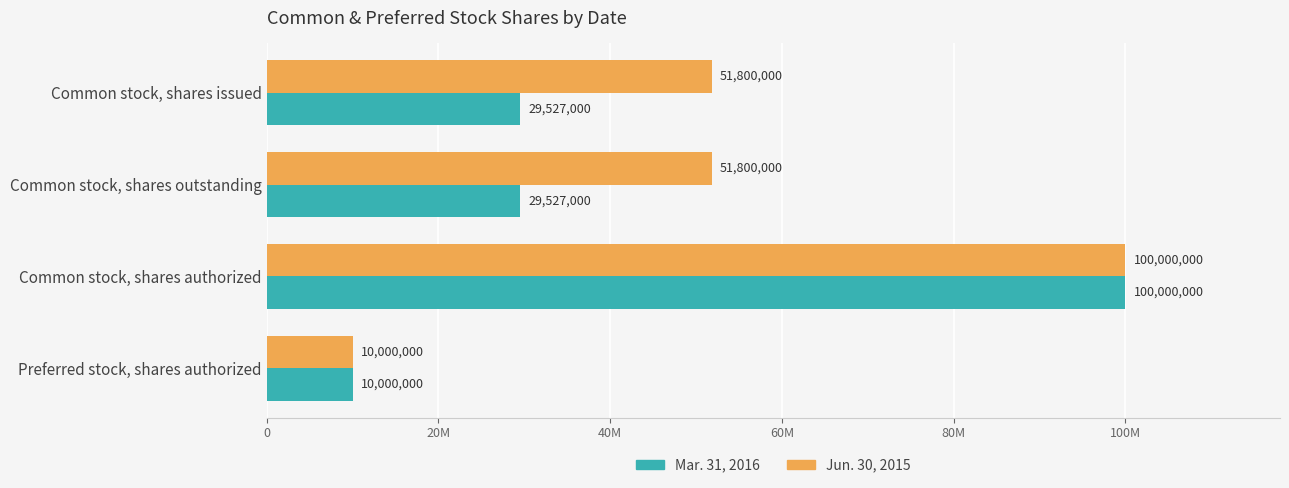

Reading left to right, list all the values displayed in this chart.

Mar. 31, 2016: 29527000	29527000	100000000	10000000
Jun. 30, 2015: 51800000	51800000	100000000	10000000